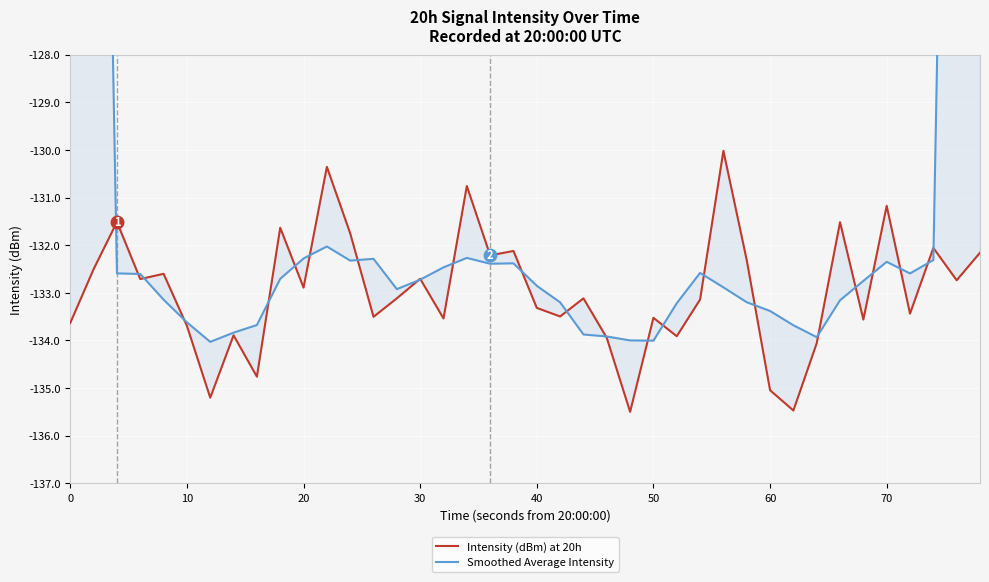

The Intensity (dBm) at 20h series shows -133.7 at 10. True or false?

True